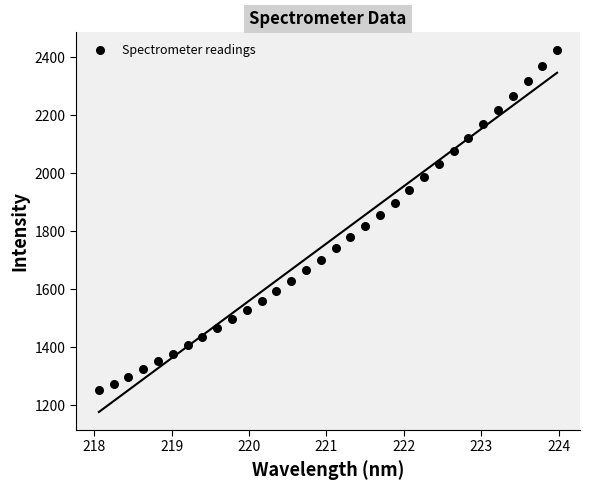

What is the range of X values (max minus min)?

5.9